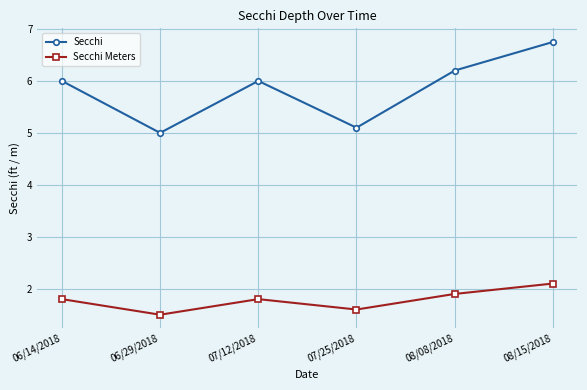

At which category is the sum across all series the highest?

08/15/2018